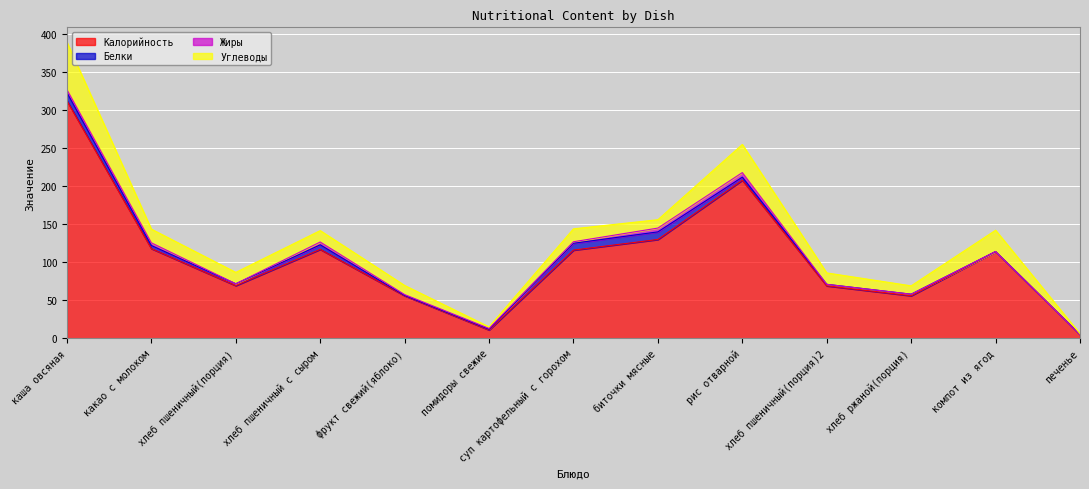

Reading left to right, what are all the values shown in this chart?

Калорийность: каша овсяная=312.5	какао с молоком=118.0	хлеб пшеничный(порция)=69.3	хлеб пшеничный с сыром=117.0	фрукт свежий(яблоко)=56.0	помидоры свежие=11.0	суп картофельный с горохом=116.0	биточки мясные=130.0	рис отварной=208.0	хлеб пшеничный(порция)2=69.0	хлеб ржаной(порция)=56.0	компот из ягод=114.0	печенье=5.0
Белки: каша овсяная=10.6	какао с молоком=4.1	хлеб пшеничный(порция)=2.4	хлеб пшеничный с сыром=6.0	фрукт свежий(яблоко)=0.5	помидоры свежие=1.0	суп картофельный с горохом=9.0	биточки мясные=10.0	рис отварной=4.0	хлеб пшеничный(порция)2=2.0	хлеб ржаной(порция)=2.0	компот из ягод=0.2	печенье=0.0
Жиры: каша овсяная=4.0	какао с молоком=3.5	хлеб пшеничный(порция)=0.0	хлеб пшеничный с сыром=3.7	фрукт свежий(яблоко)=1.0	помидоры свежие=1.0	суп картофельный с горохом=2.0	биточки мясные=5.0	рис отварной=6.0	хлеб пшеничный(порция)2=0.0	хлеб ржаной(порция)=0.0	компот из ягод=0.0	печенье=0.0
Углеводы: каша овсяная=62.5	какао с молоком=18.0	хлеб пшеничный(порция)=15.0	хлеб пшеничный с сыром=15.0	фрукт свежий(яблоко)=12.0	помидоры свежие=2.0	суп картофельный с горохом=17.0	биточки мясные=11.0	рис отварной=37.0	хлеб пшеничный(порция)2=15.0	хлеб ржаной(порция)=11.0	компот из ягод=28.0	печенье=1.0